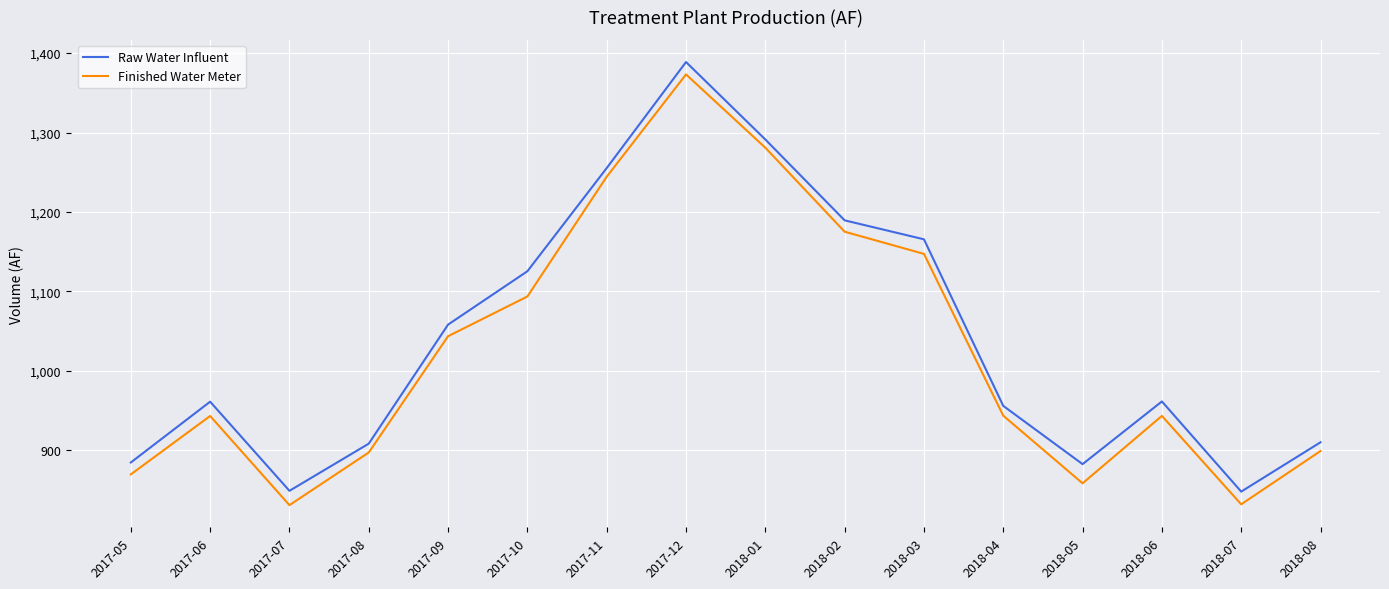

What is the difference between the second highest and second lowest values in the Raw Water Influent series?

442.4